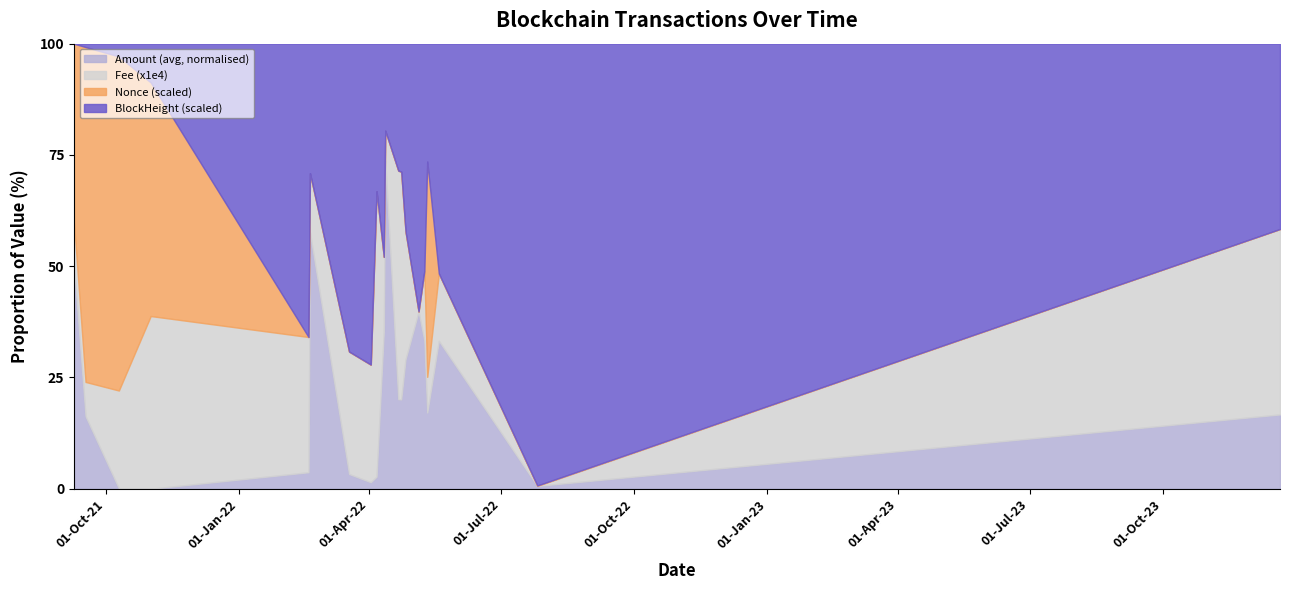

At which category is the sum across all series the highest?

2023-12-21